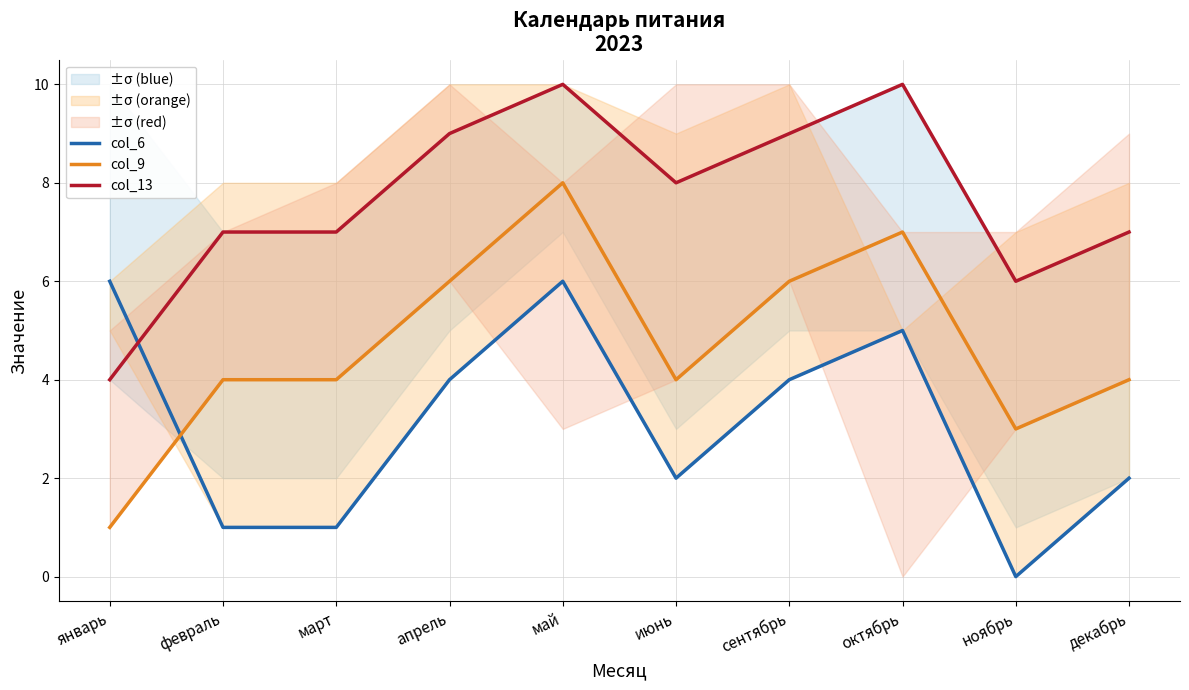

What is the difference between the maximum and second lowest values in the col_9 series?

5